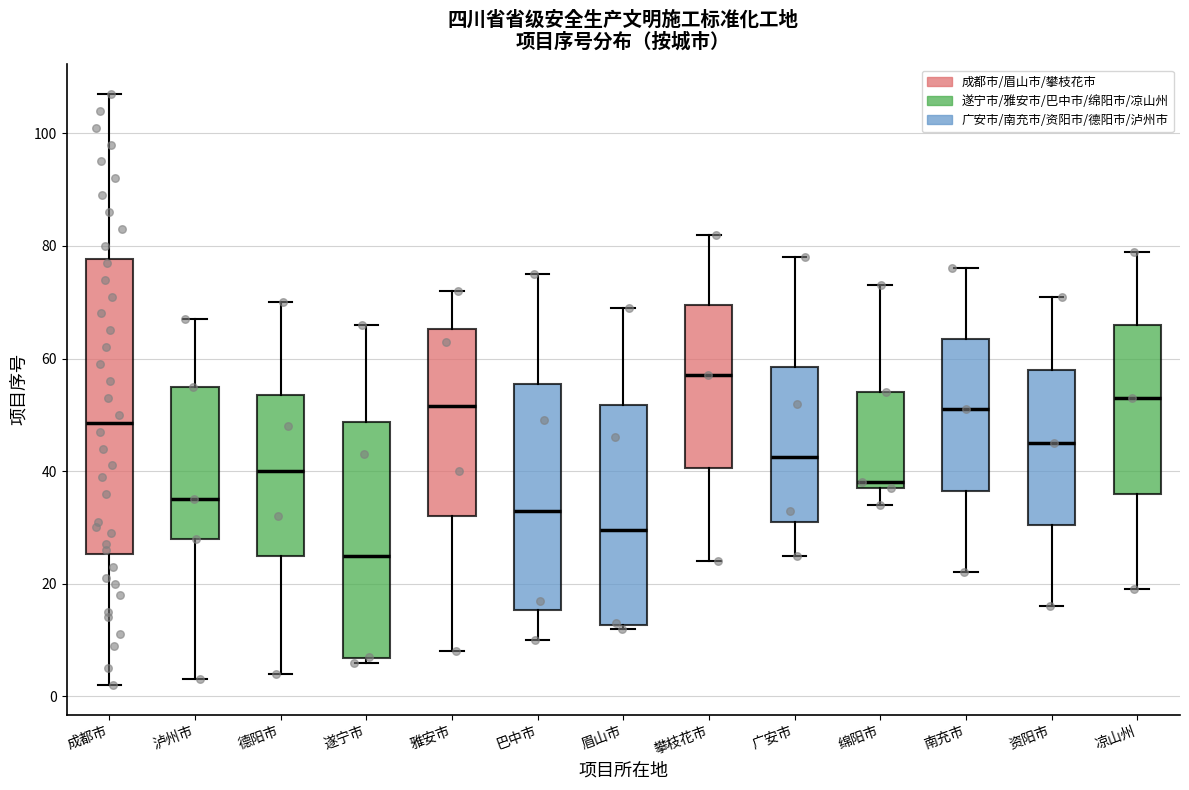

Reading left to right, transcribe this box plot: for each box, give where its median line is, the range the box spans, and where its two whiskers end, as read against the y-axis. The values are not printed on the chart, so give them approximately, as read against the axis.

成都市: median 48, box 26 to 78, whiskers 2 to 108
泸州市: median 36, box 28 to 56, whiskers 4 to 68
德阳市: median 40, box 26 to 54, whiskers 4 to 70
遂宁市: median 26, box 6 to 48, whiskers 6 (just below the box's lower edge) to 66
雅安市: median 52, box 32 to 66, whiskers 8 to 72
巴中市: median 34, box 16 to 56, whiskers 10 to 76
眉山市: median 30, box 12 to 52, whiskers 12 (just below the box's lower edge) to 70
攀枝花市: median 58, box 40 to 70, whiskers 24 to 82
广安市: median 42, box 32 to 58, whiskers 26 to 78
绵阳市: median 38 (just above the box's lower edge), box 38 to 54, whiskers 34 to 74
南充市: median 52, box 36 to 64, whiskers 22 to 76
资阳市: median 46, box 30 to 58, whiskers 16 to 72
凉山州: median 54, box 36 to 66, whiskers 20 to 80